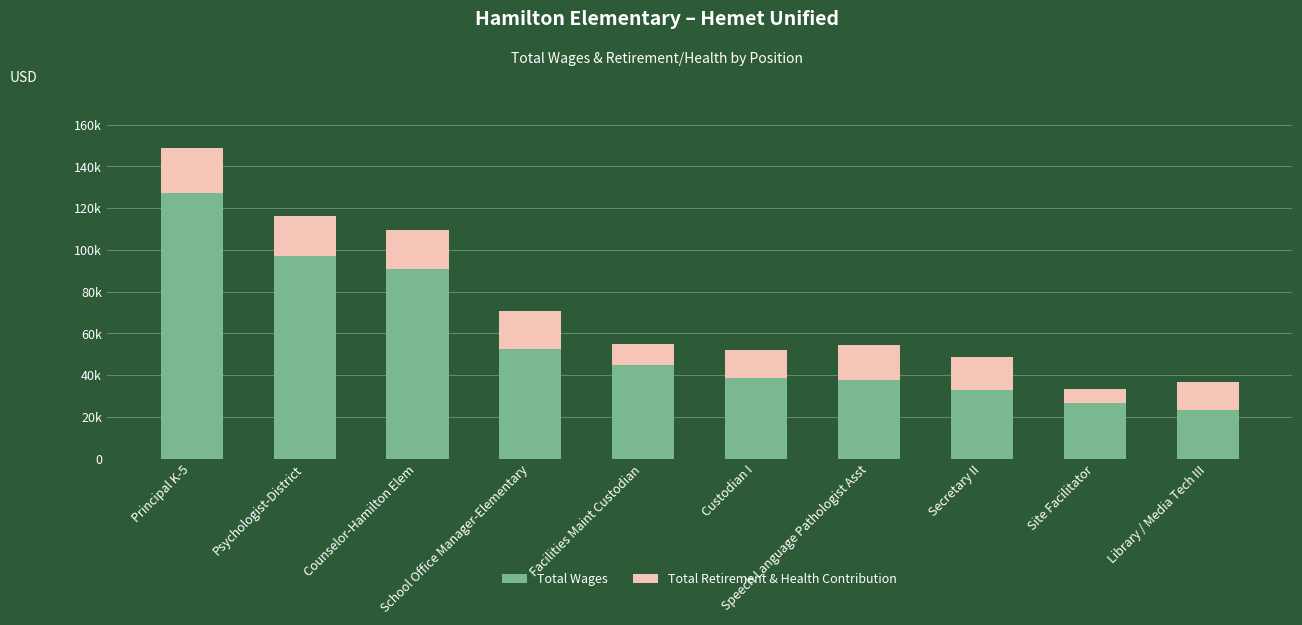

Which category has the lowest value in the Total Wages series?

Library / Media Tech III